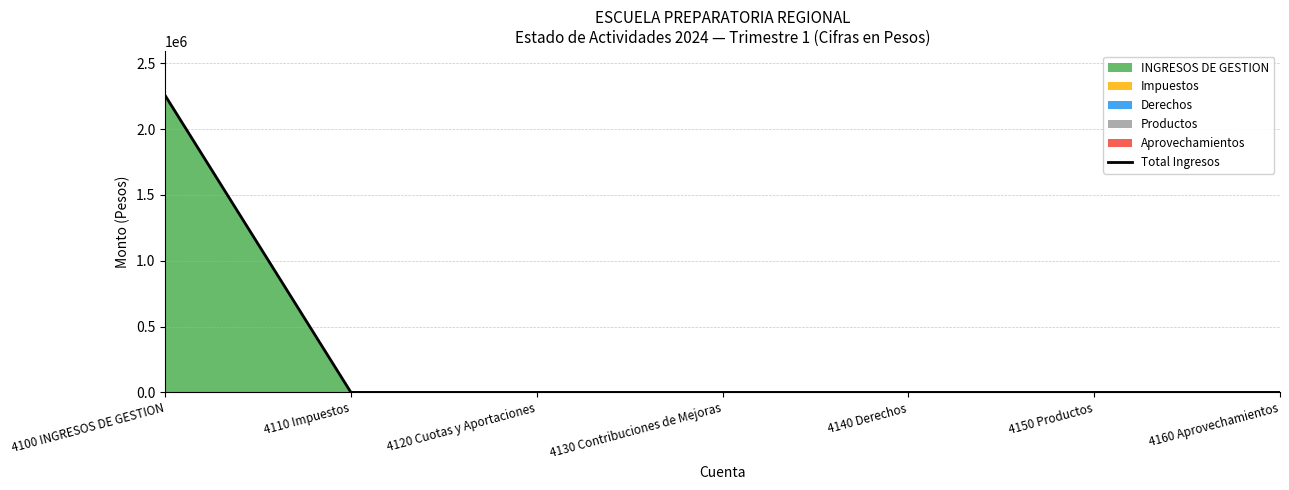

What is the difference between the maximum and minimum values?

2255912.3